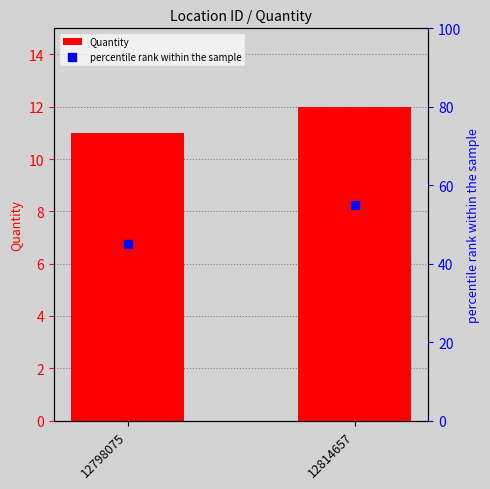

At which category is the sum across all series the highest?

12814657